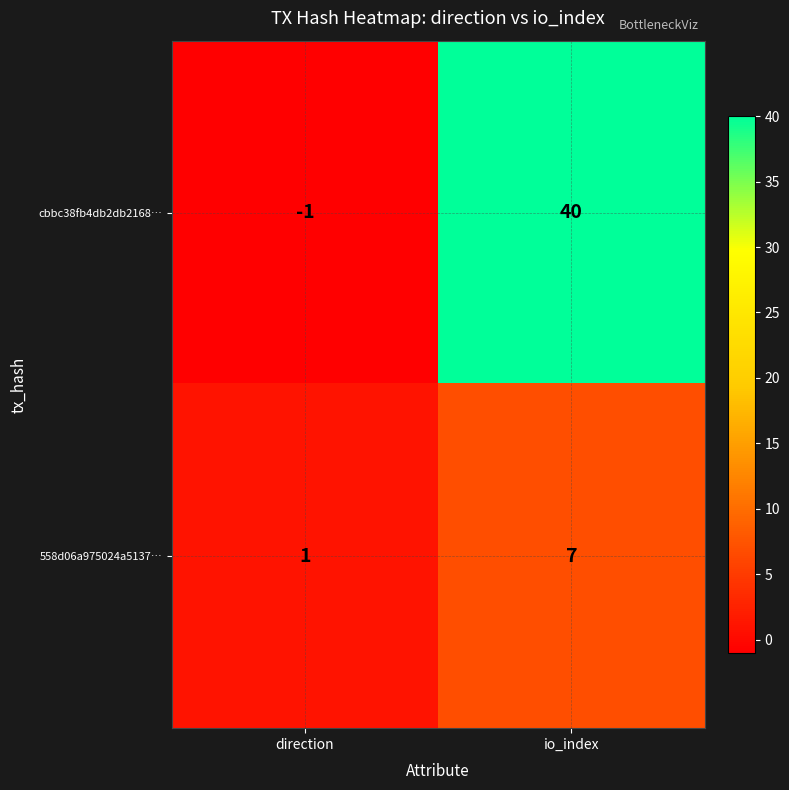

At io_index, list the series in order from largest to smallest.

cbbc38fb4db2db2168…, 558d06a975024a5137…